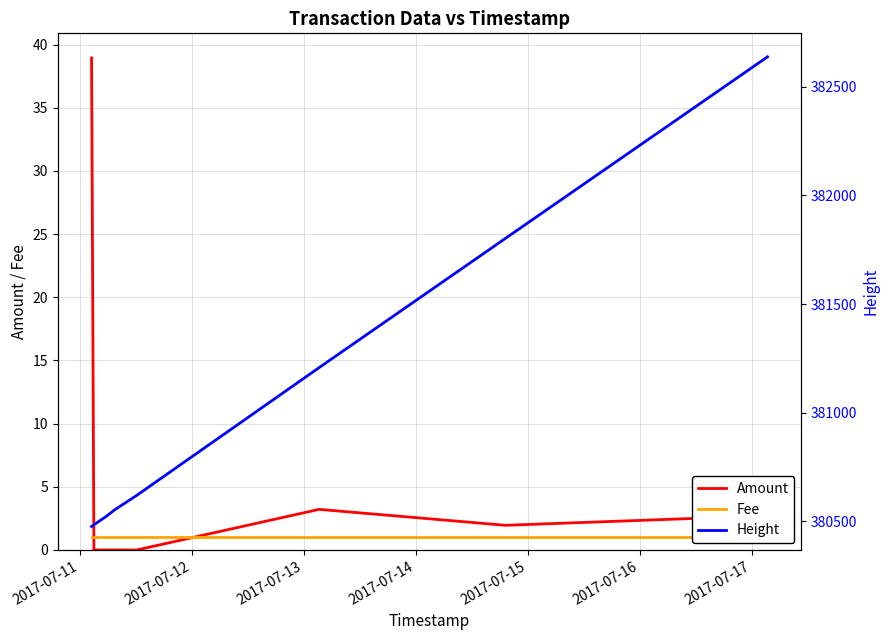

What is the value of the Fee point at the 9th from the left?

1.0